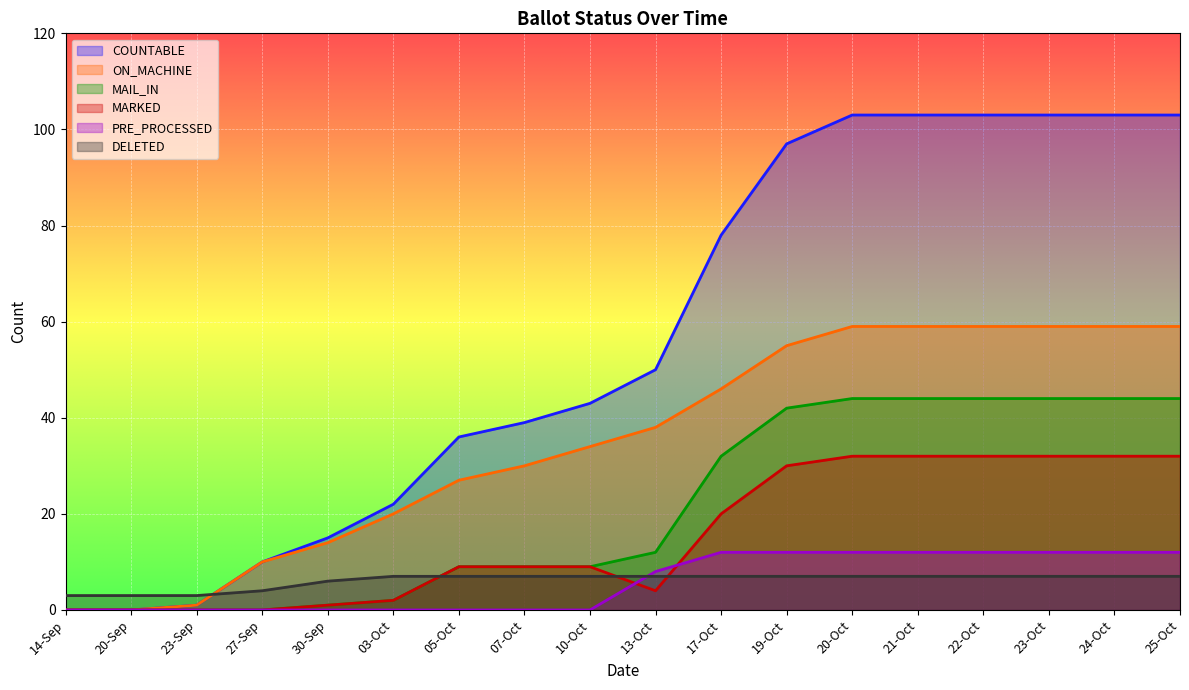

Reading right to left, list all the values displayed in this chart.

COUNTABLE: 103	103	103	103	103	103	97	78	50	43	39	36	22	15	10	1	0	0
ON_MACHINE: 59	59	59	59	59	59	55	46	38	34	30	27	20	14	10	1	0	0
MAIL_IN: 44	44	44	44	44	44	42	32	12	9	9	9	2	1	0	0	0	0
MARKED: 32	32	32	32	32	32	30	20	4	9	9	9	2	1	0	0	0	0
PRE_PROCESSED: 12	12	12	12	12	12	12	12	8	0	0	0	0	0	0	0	0	0
DELETED: 7	7	7	7	7	7	7	7	7	7	7	7	7	6	4	3	3	3